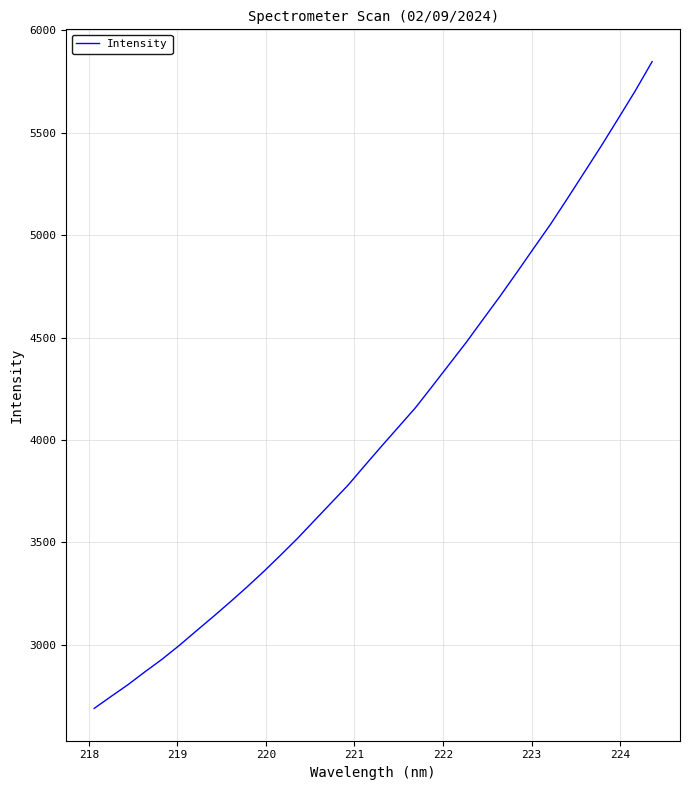

What is the greatest value displayed?

5847.5